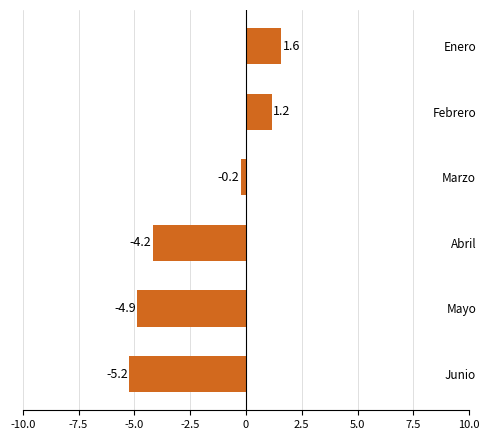

What is the change in value from Mayo to Abril?

+0.7